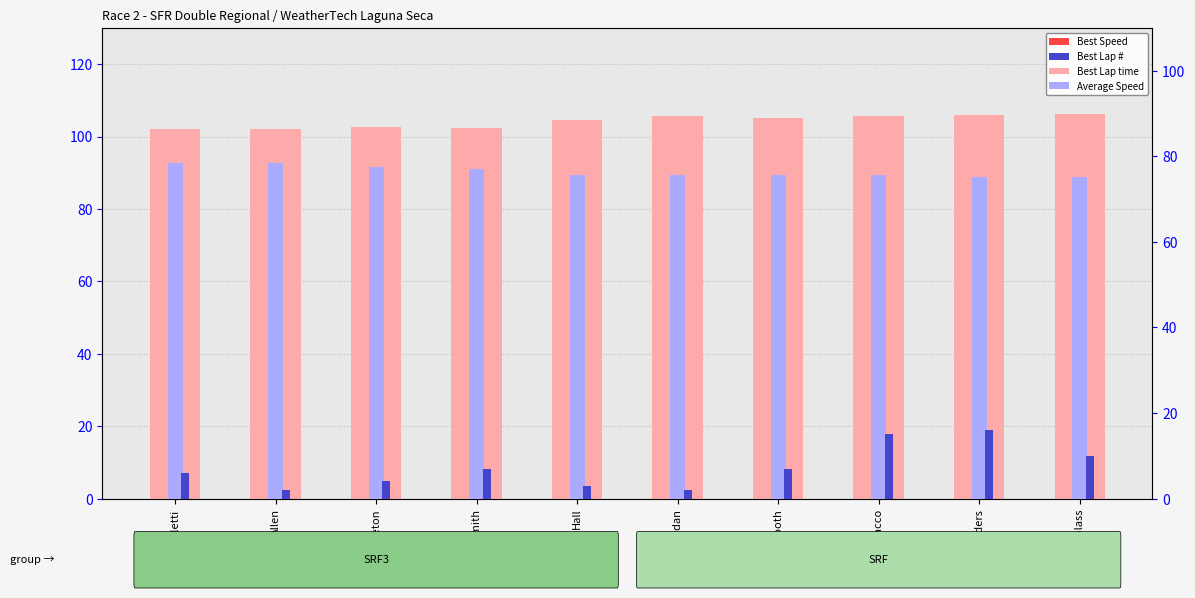

At how many categories does at least one series exceed 12?

10